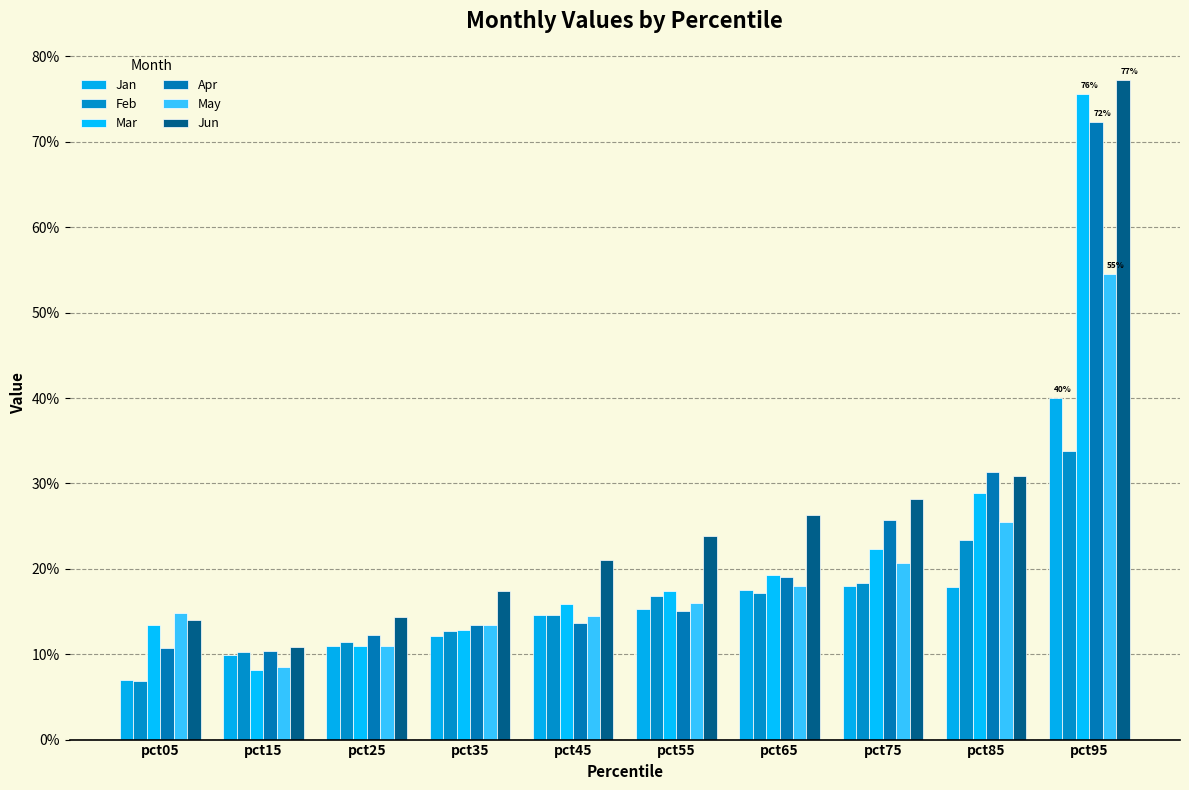

Between pct25 and pct95, which series saw the biggest shift?

Mar